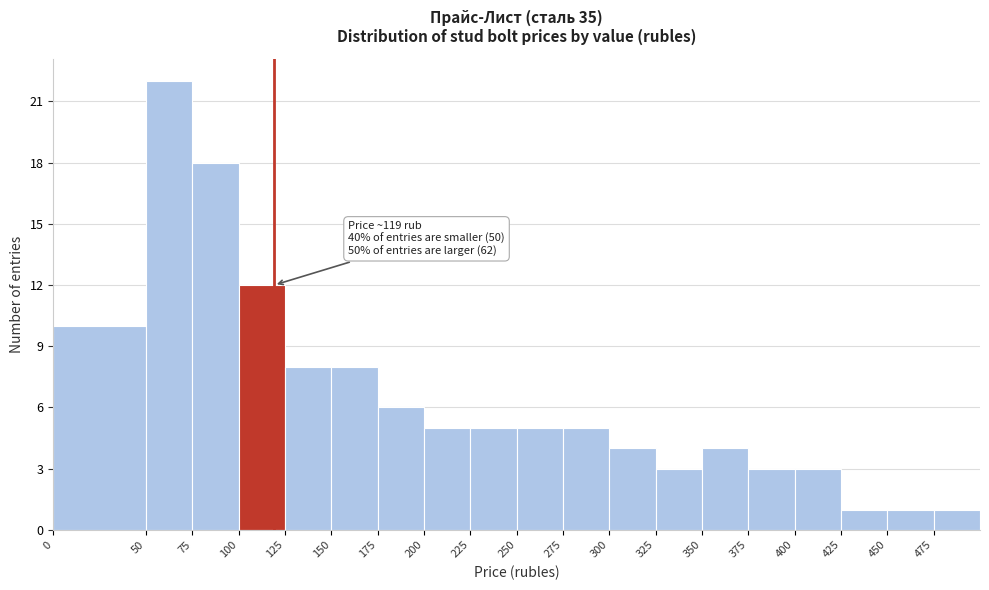

Which range on the x-axis has the tallest bar?

50 to 75